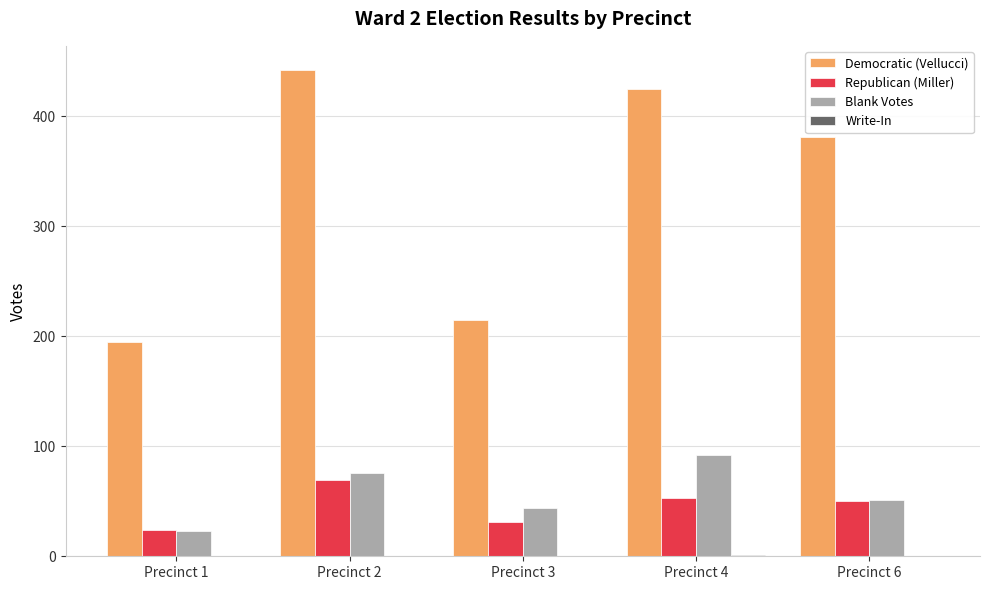

What is the maximum value shown in the chart?

442